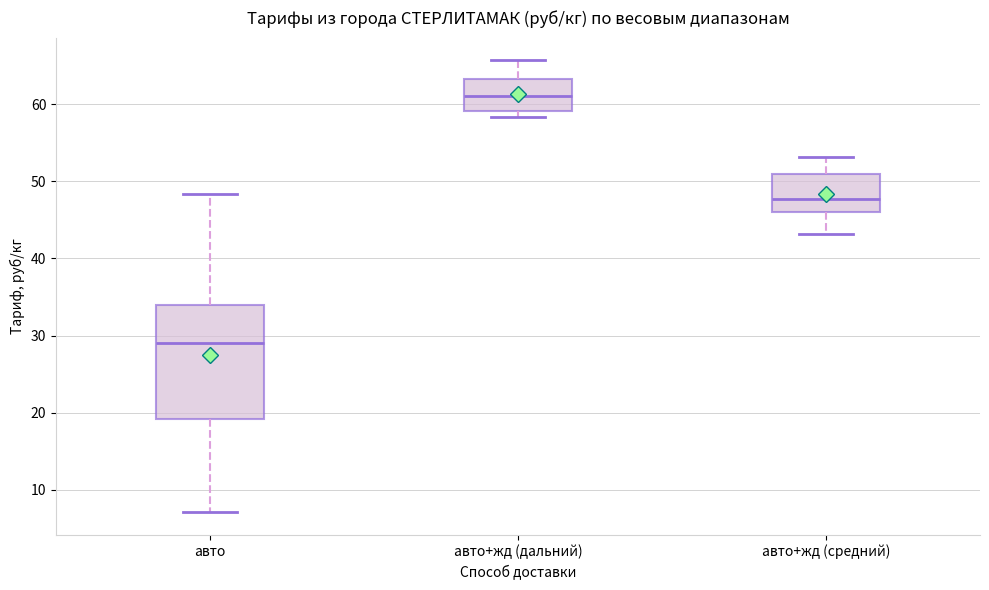

Which box is the tallest, from its lower edge to its upper edge?

авто